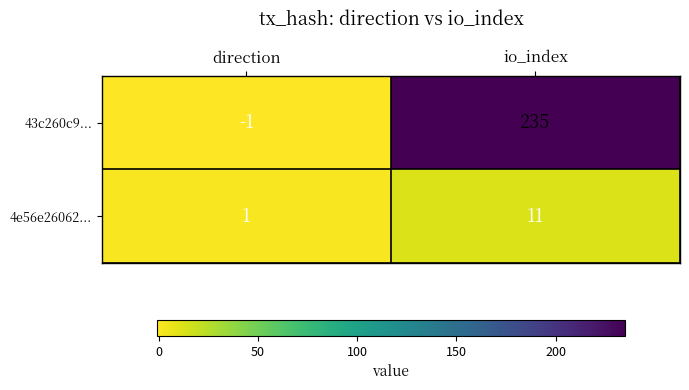

At how many categories does at least one series exceed 172?

1